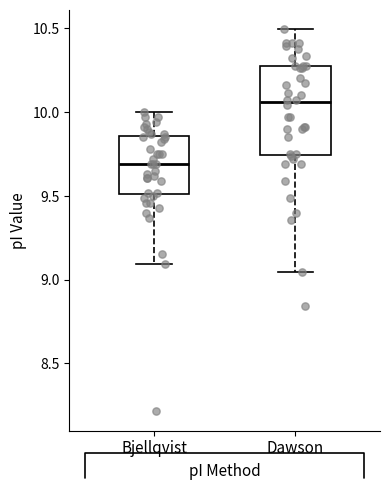

Reading left to right, read every box against the y-axis: the position of its median line, the range the box covers, and the ends of its whiskers. The values are not printed on the chart, so give them approximately, as read against the axis.

Bjellqvist: median 9.70, box 9.50 to 9.85, whiskers 9.10 to 10.00
Dawson: median 10.05, box 9.75 to 10.30, whiskers 9.05 to 10.50